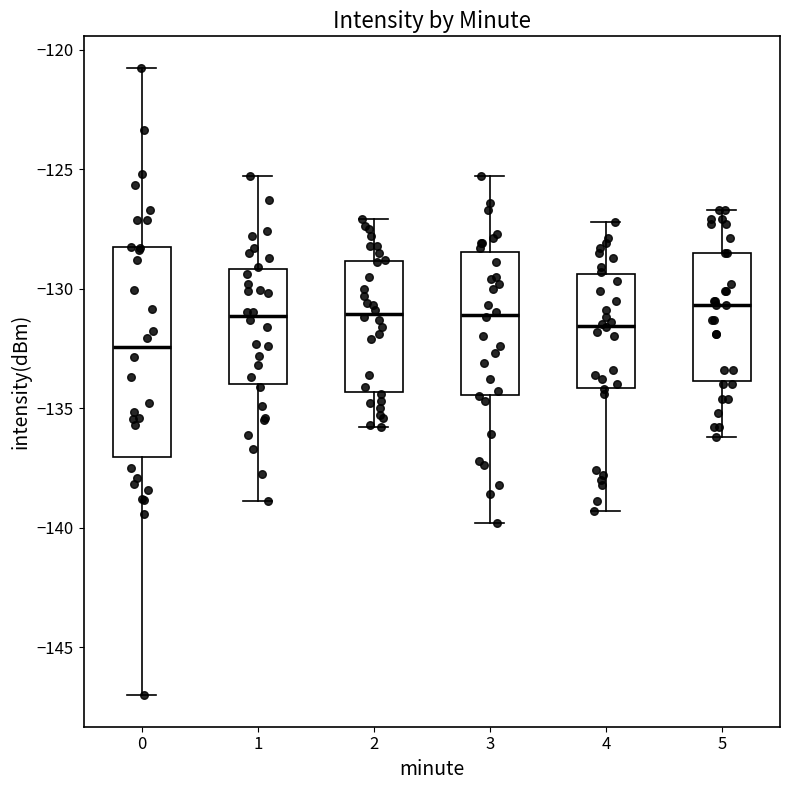

Reading left to right, transcribe this box plot: for each box, give where its median line is, the range the box spans, and where its two whiskers end, as read against the y-axis. The values are not printed on the chart, so give them approximately, as read against the axis.

0: median -132.5, box -137.0 to -128.5, whiskers -147.0 to -121.0
1: median -131.0, box -134.0 to -129.0, whiskers -139.0 to -125.5
2: median -131.0, box -134.5 to -129.0, whiskers -136.0 to -127.0
3: median -131.0, box -134.5 to -128.5, whiskers -140.0 to -125.5
4: median -131.5, box -134.0 to -129.5, whiskers -139.5 to -127.0
5: median -130.5, box -134.0 to -128.5, whiskers -136.0 to -126.5